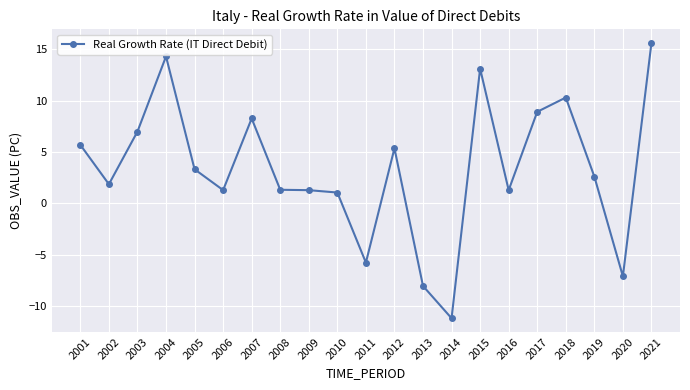

Read the value at 2012.

5.4